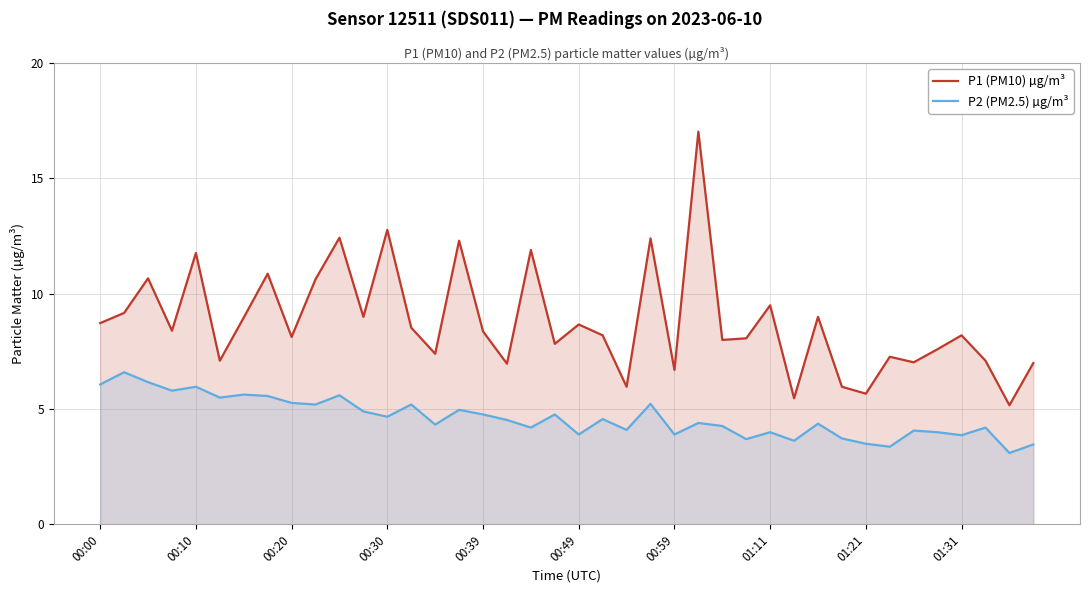

What is the spread (max minus min) of values at 00:30?

8.1